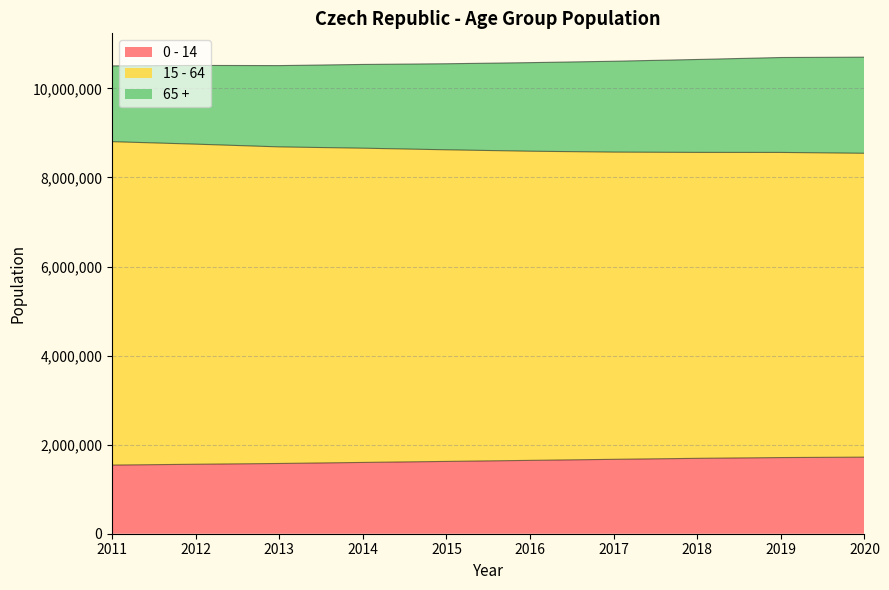

True or false: 0 - 14 has a value of 2238059 at 2016.

False